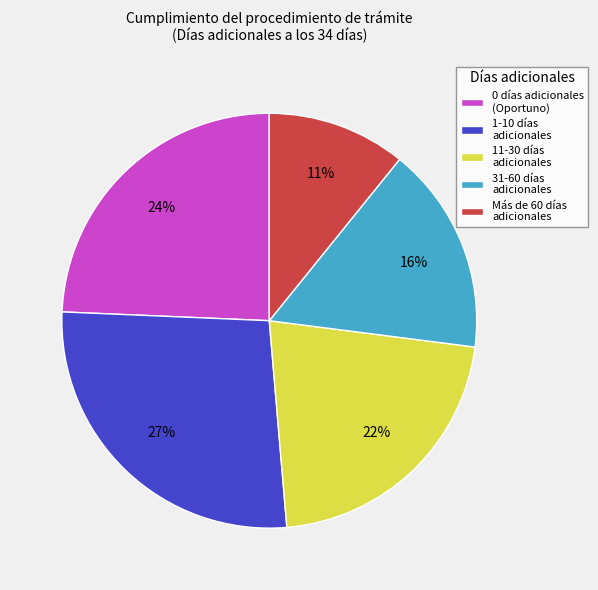

To the nearest percent, what is the difference between the largest and smallest slice percentages?

16%